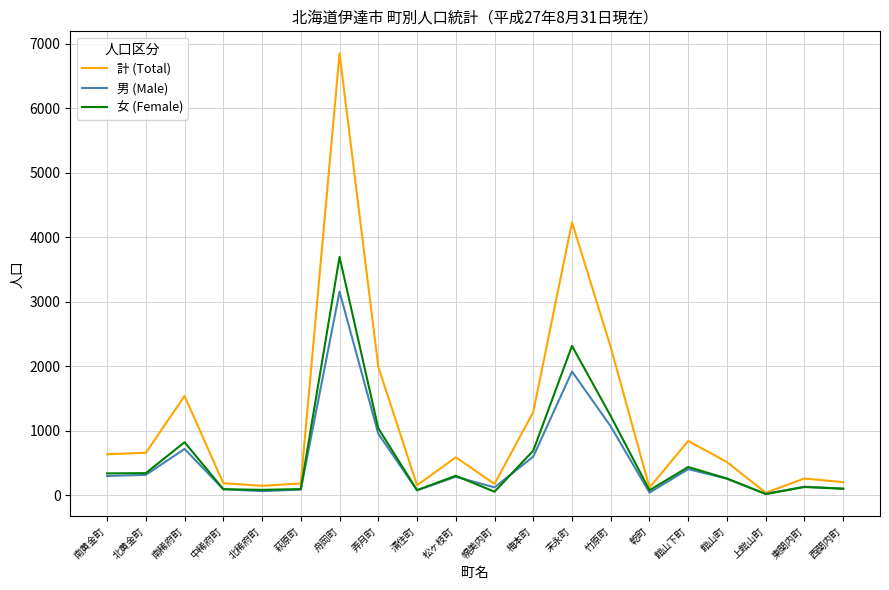

What is the maximum value for 計 (Total)?

6848